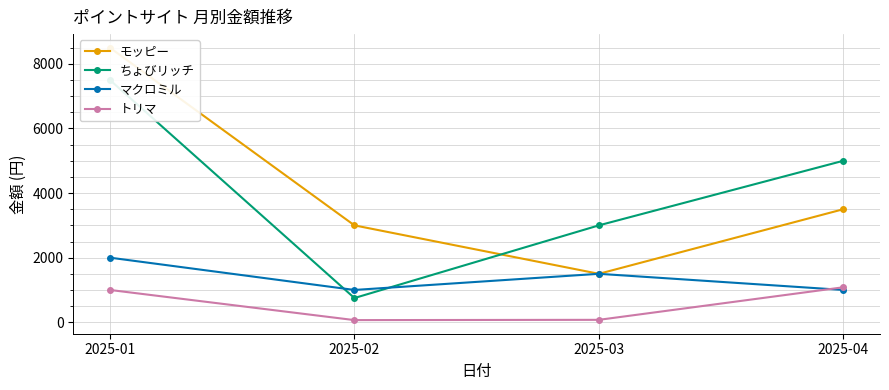

At 2025-01, list the series in order from largest to smallest.

モッピー, ちょびリッチ, マクロミル, トリマ